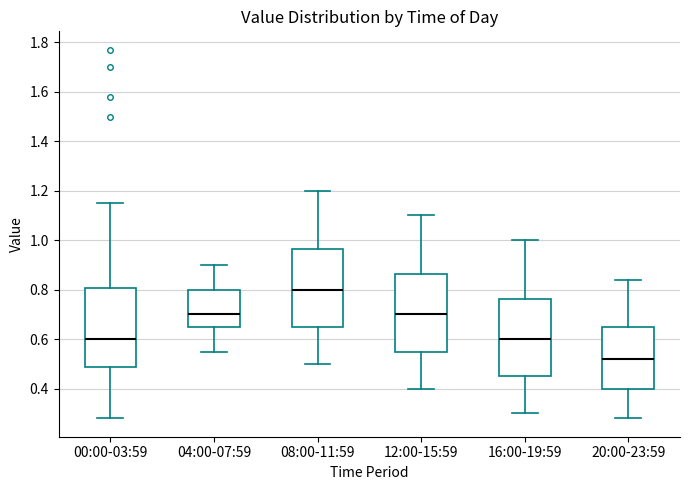

Reading left to right, read every box against the y-axis: the position of its median line, the range the box covers, and the ends of its whiskers. The values are not printed on the chart, so give them approximately, as read against the axis.

00:00-03:59: median 0.60, box 0.48 to 0.80, whiskers 0.28 to 1.16
04:00-07:59: median 0.70, box 0.66 to 0.80, whiskers 0.56 to 0.90
08:00-11:59: median 0.80, box 0.66 to 0.96, whiskers 0.50 to 1.20
12:00-15:59: median 0.70, box 0.56 to 0.86, whiskers 0.40 to 1.10
16:00-19:59: median 0.60, box 0.46 to 0.76, whiskers 0.30 to 1.00
20:00-23:59: median 0.52, box 0.40 to 0.66, whiskers 0.28 to 0.84